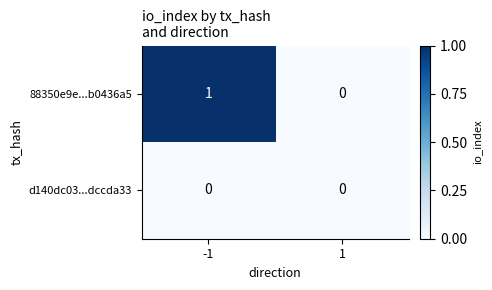

At -1, list the series in order from smallest to largest.

d140dc03...dccda33, 88350e9e...b0436a5